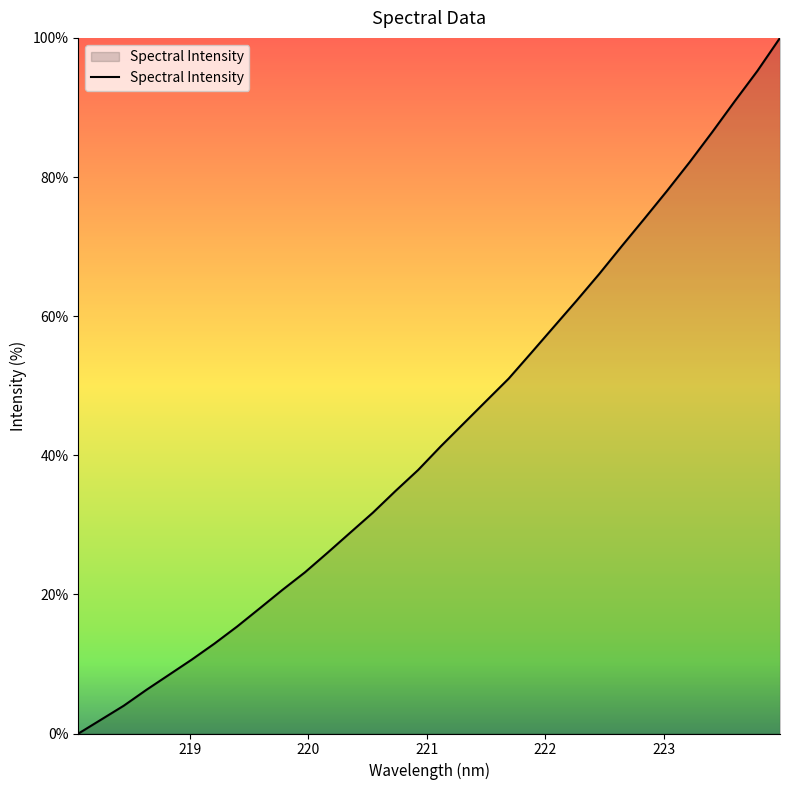

Does the chart display data point markers on the line(s)?

No